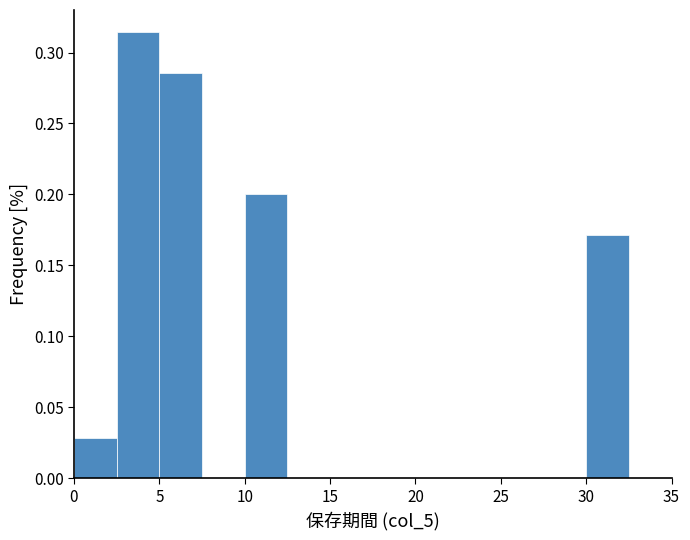

How tall is the bar that spans 2.5 to 5.0 on the x-axis? The values are not printed on the chart, so give them approximately, as read against the axis.

0.315